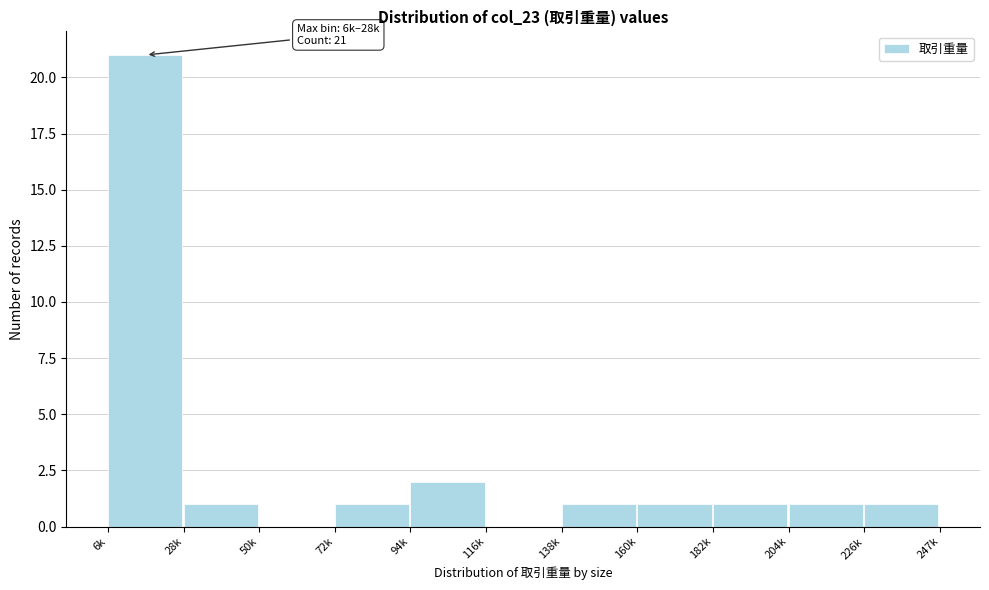

Reading left to right, extract all data points from this chart.

6k=21	28k=1	50k=0	72k=1	94k=2	116k=0	138k=1	160k=1	182k=1	204k=1	226k=1